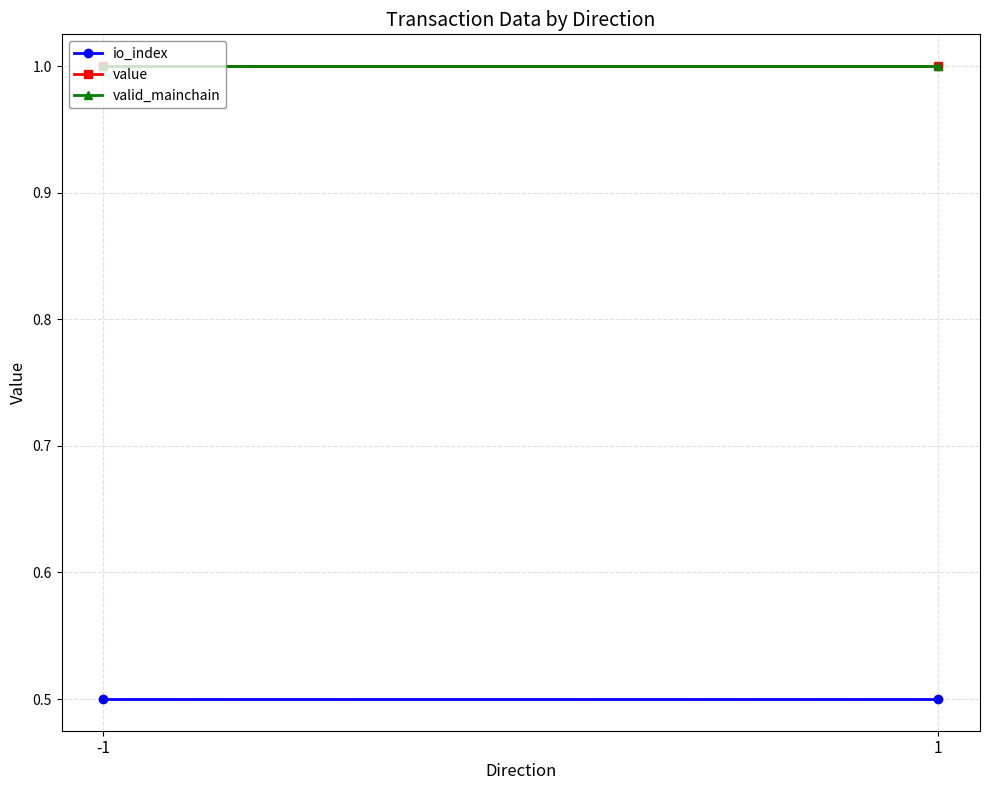

At which category is the sum across all series the highest?

-1